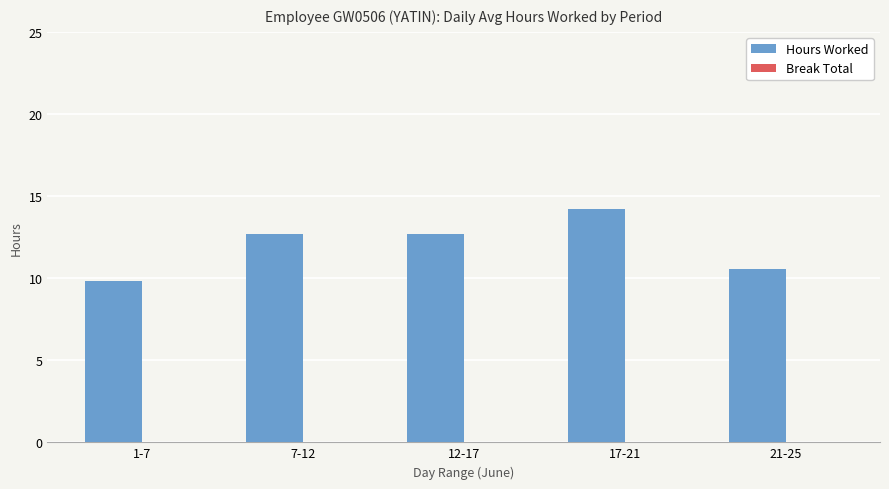

Reading left to right, transcribe all the data shown in this chart.

9.8	12.7	12.7	14.2	10.5